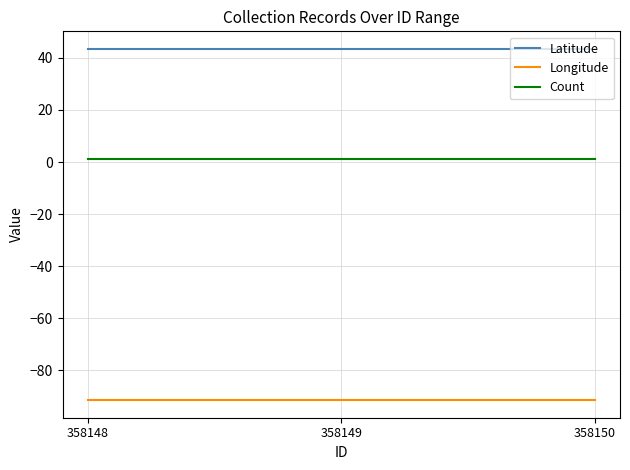

What is the smallest value displayed?

-91.5